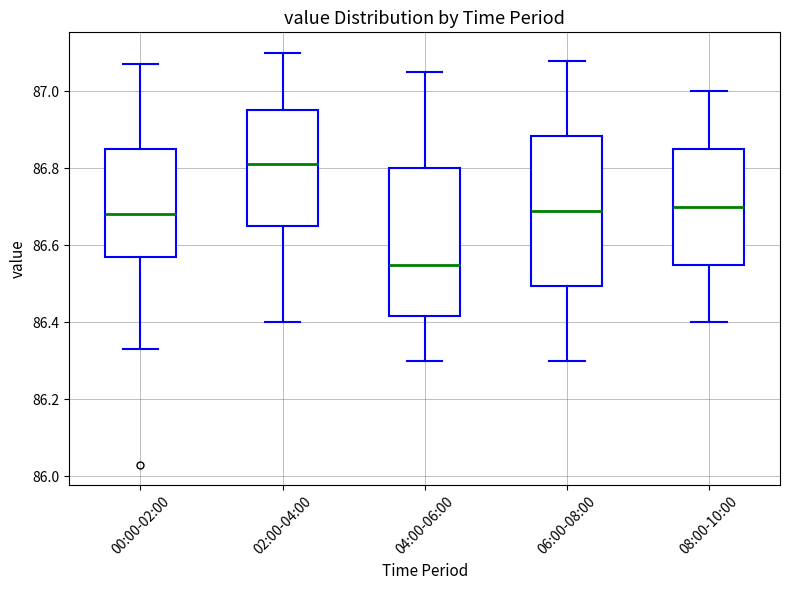

Reading left to right, transcribe this box plot: for each box, give where its median line is, the range the box spans, and where its two whiskers end, as read against the y-axis. The values are not printed on the chart, so give them approximately, as read against the axis.

00:00-02:00: median 86.68, box 86.58 to 86.86, whiskers 86.34 to 87.08
02:00-04:00: median 86.82, box 86.66 to 86.96, whiskers 86.40 to 87.10
04:00-06:00: median 86.56, box 86.42 to 86.80, whiskers 86.30 to 87.06
06:00-08:00: median 86.70, box 86.50 to 86.88, whiskers 86.30 to 87.08
08:00-10:00: median 86.70, box 86.56 to 86.86, whiskers 86.40 to 87.00